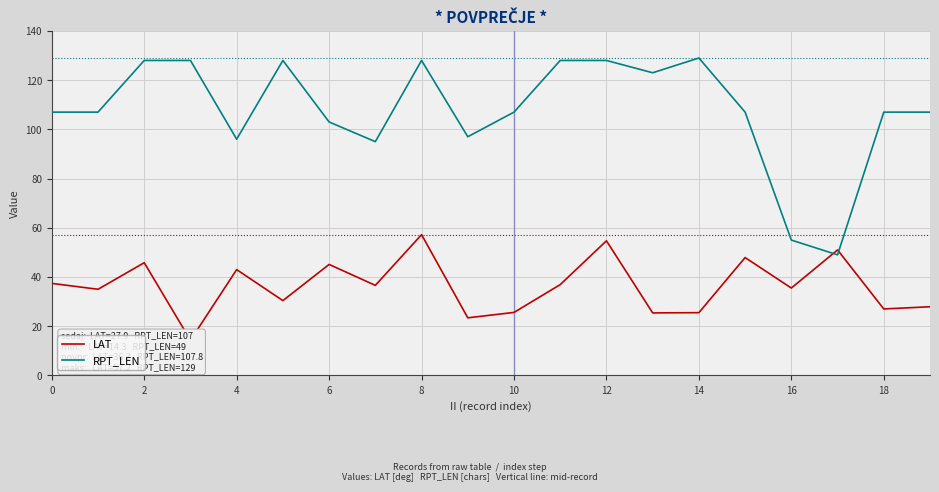

At which label does RPT_LEN reach its peak?

14